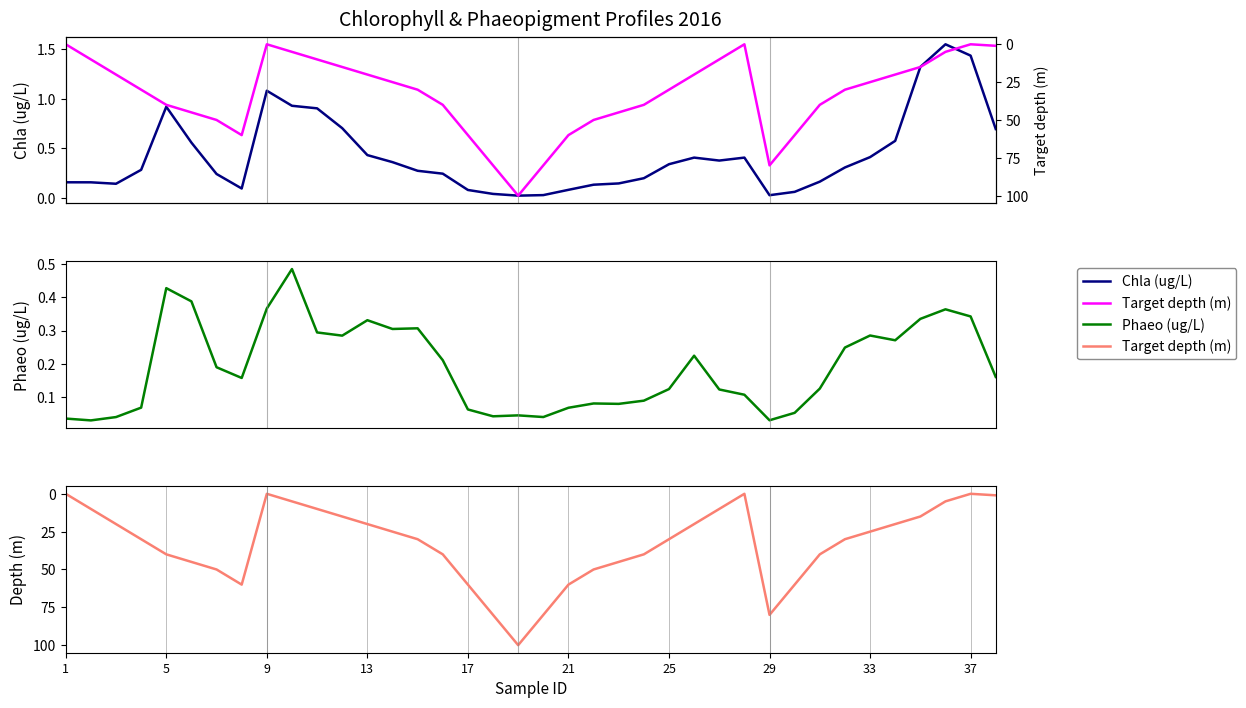

Reading left to right, extract all data points from this chart.

Chla (ug/L): 0.2	0.2	0.1	0.3	0.9	0.6	0.2	0.1	1.1	0.9	0.9	0.7	0.4	0.4	0.3	0.2	0.1	0.0	0.0	0.0	0.1	0.1	0.1	0.2	0.3	0.4	0.4	0.4	0.0	0.1	0.2	0.3	0.4	0.6	1.3	1.6	1.4	0.7
Phaeo (ug/L): 0.0	0.0	0.0	0.1	0.4	0.4	0.2	0.2	0.4	0.5	0.3	0.3	0.3	0.3	0.3	0.2	0.1	0.0	0.0	0.0	0.1	0.1	0.1	0.1	0.1	0.2	0.1	0.1	0.0	0.1	0.1	0.2	0.3	0.3	0.3	0.4	0.3	0.2
Target depth (m): 0.0	10.0	20.0	30.0	40.0	45.0	50.0	60.0	0.0	5.0	10.0	15.0	20.0	25.0	30.0	40.0	60.0	80.0	100.0	80.0	60.0	50.0	45.0	40.0	30.0	20.0	10.0	0.0	80.0	60.0	40.0	30.0	25.0	20.0	15.0	5.0	0.0	1.0